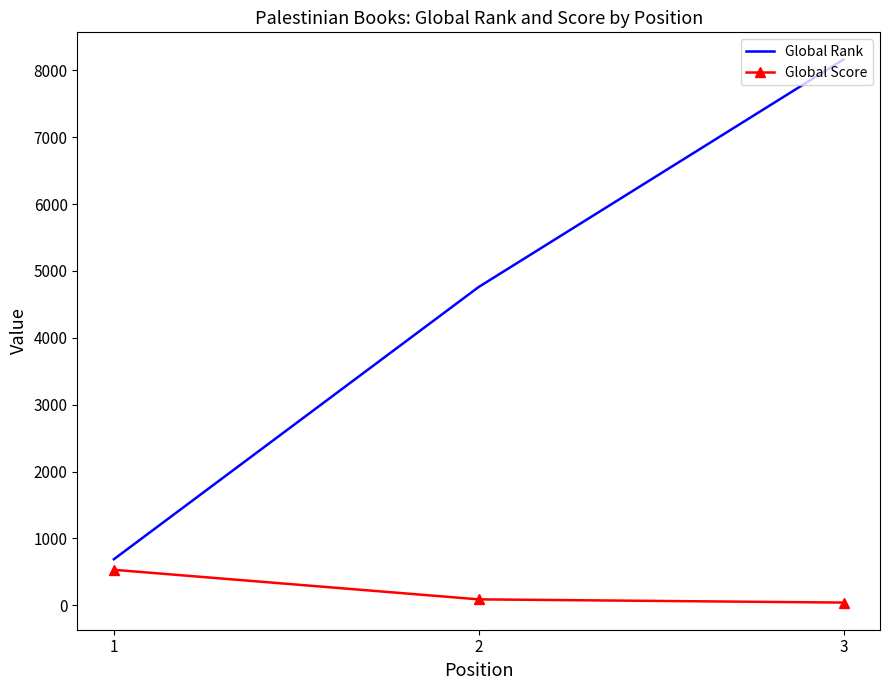

At how many categories does at least one series exceed 3743?

2